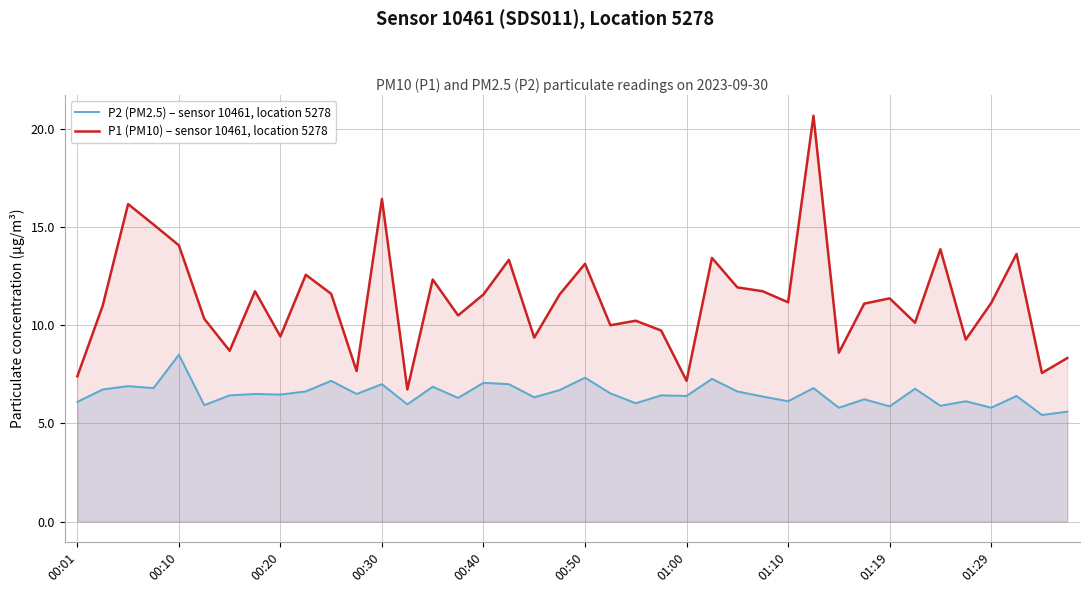

The value of P2 (PM2.5) – sensor 10461, location 5278 at 23 is 6.4. True or false?

True